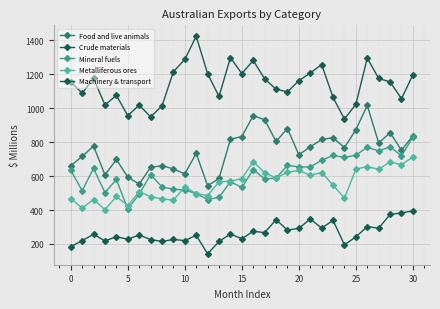

How many distinct data groups are displayed?

5